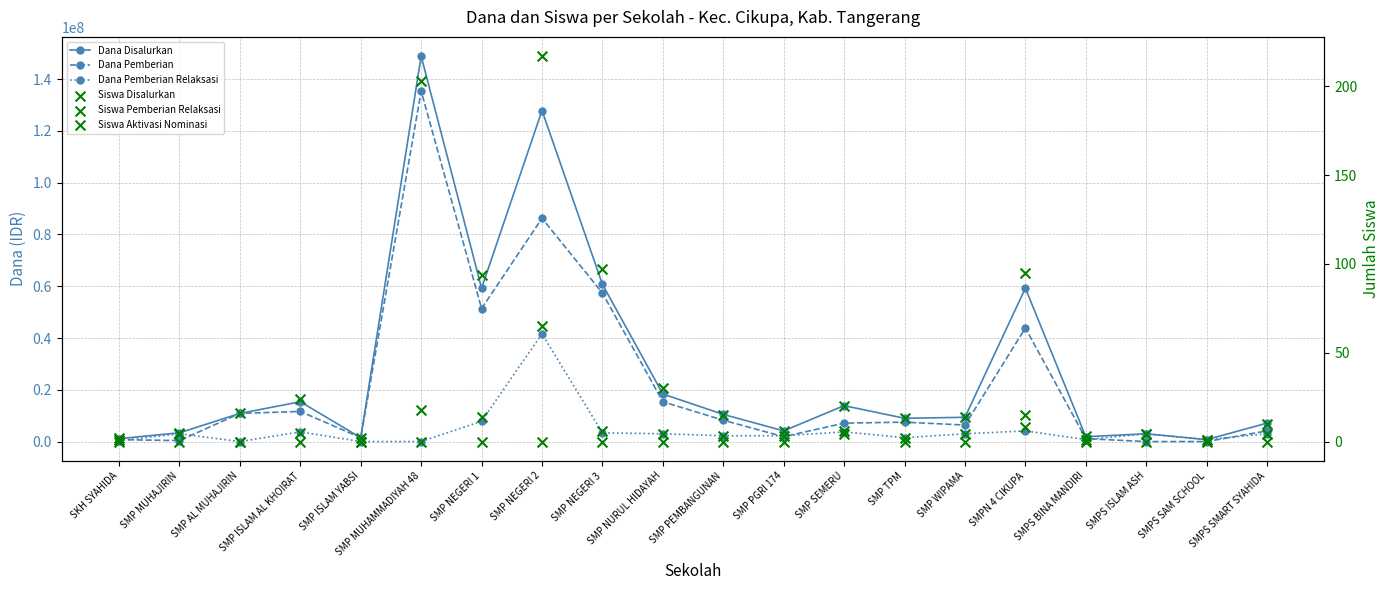

Which series has the largest Y range (max minus min)?

Dana Disalurkan